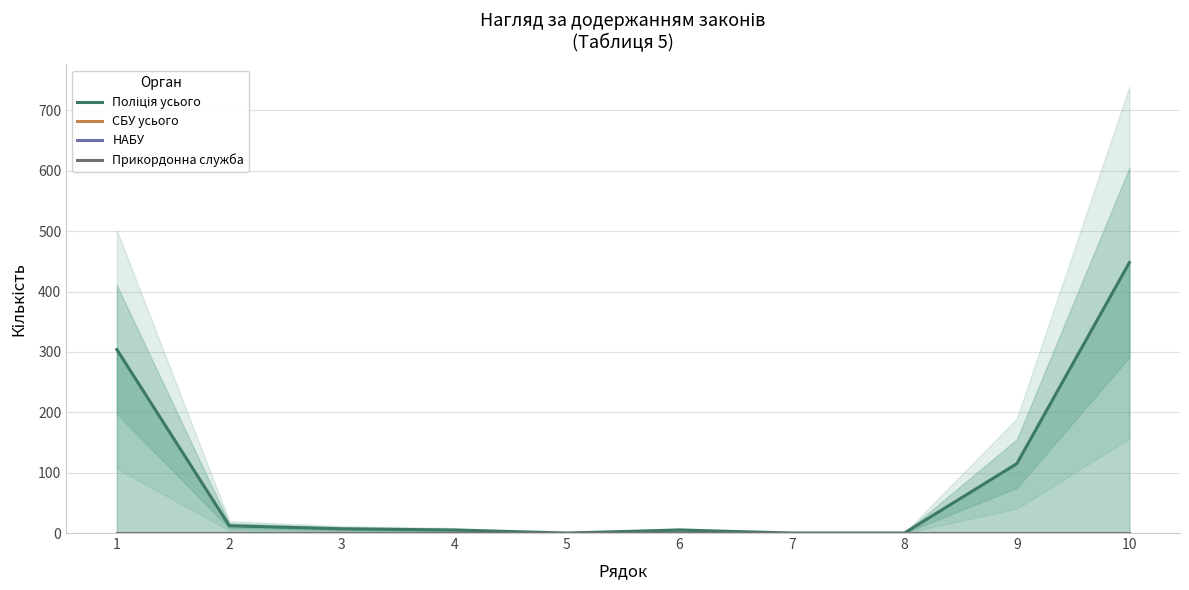

True or false: СБУ усього and Прикордонна служба intersect in this chart.

False